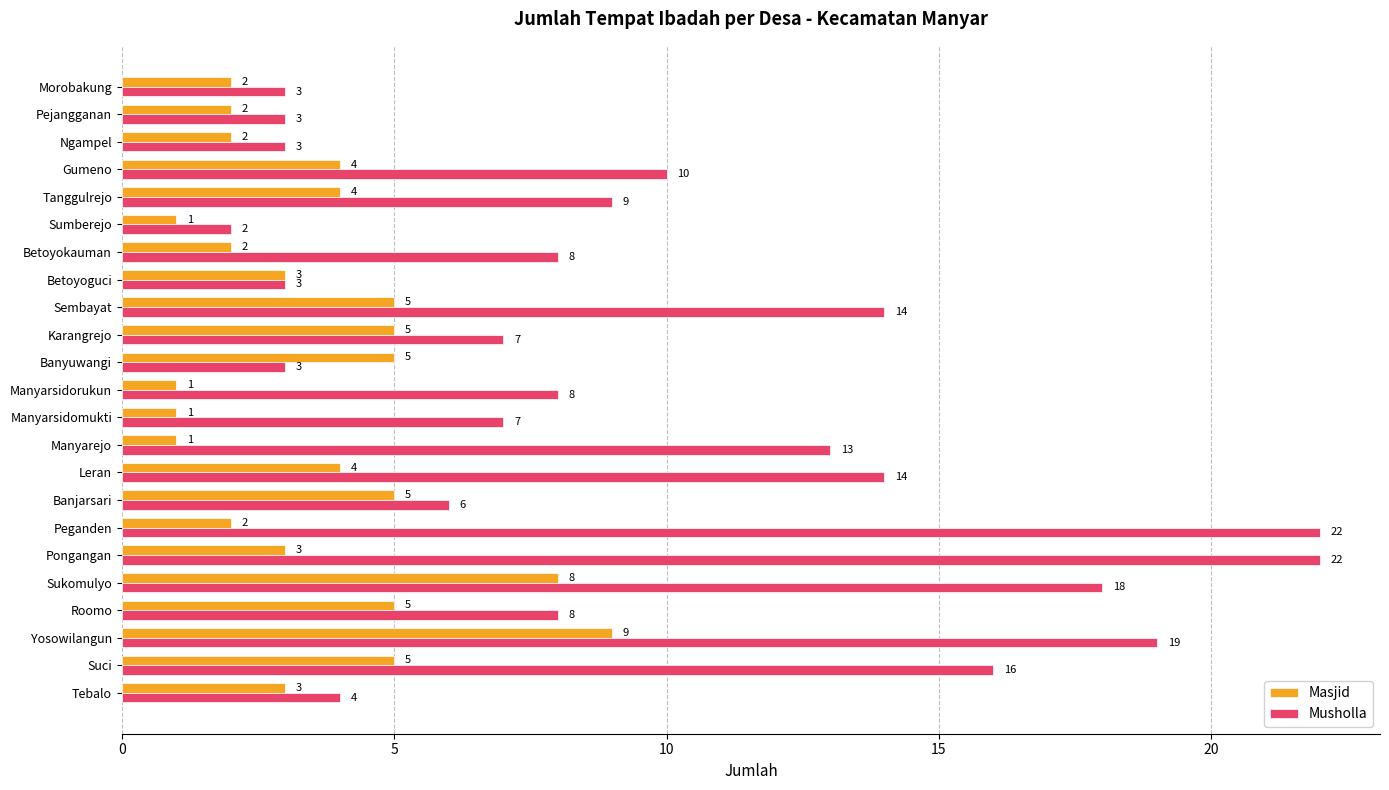

Is it true that Masjid equals 3 at Betoyokauman?

False